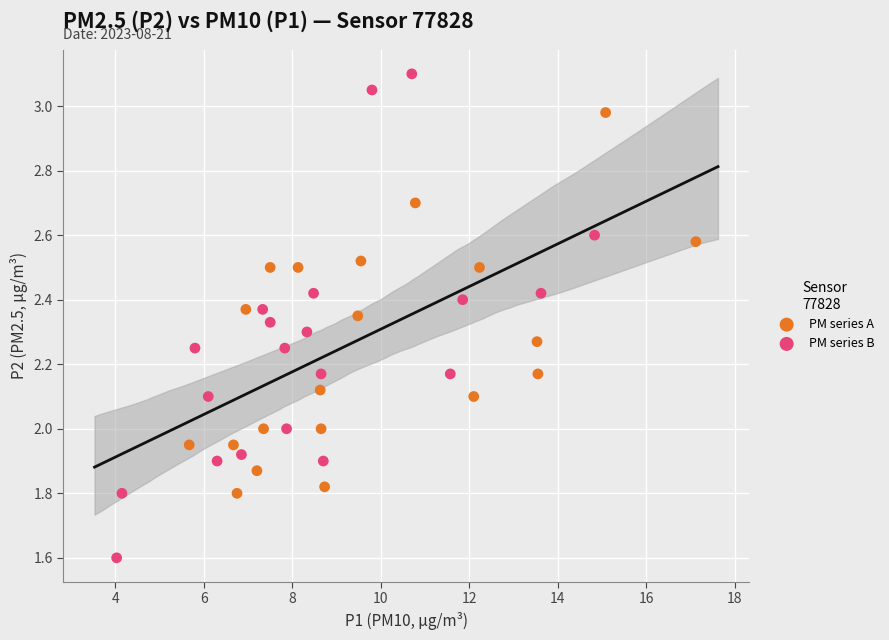

Which series has the largest Y range (max minus min)?

PM series B